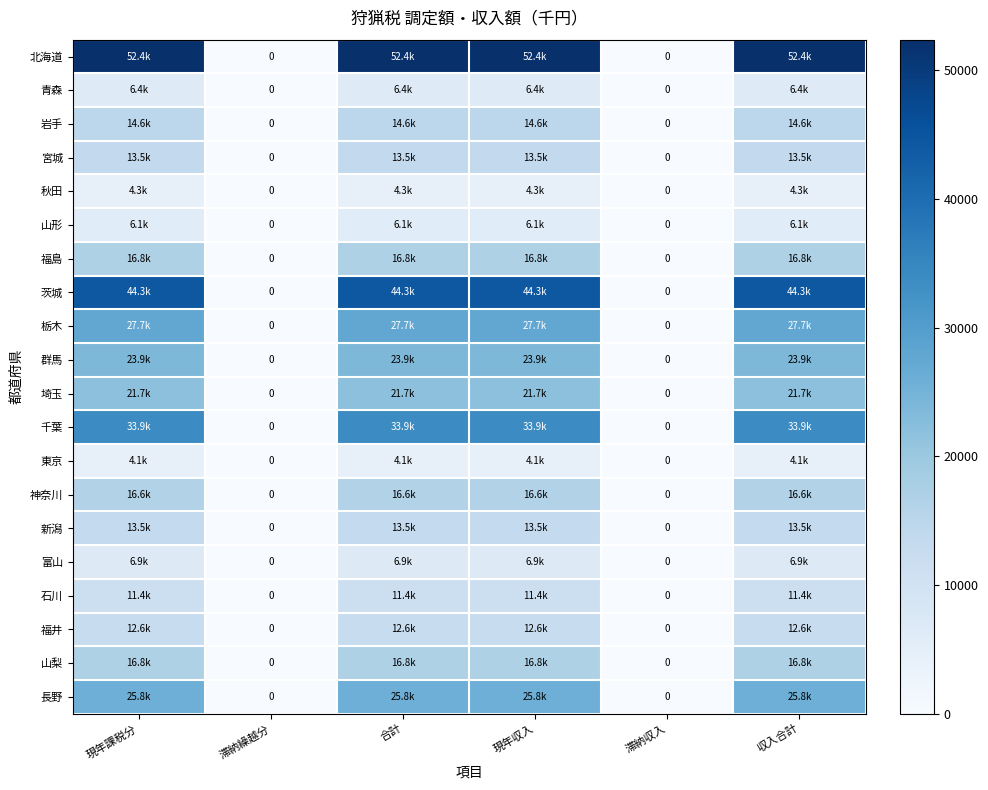

Between 現年収入 and 収入合計, which is larger?

現年収入